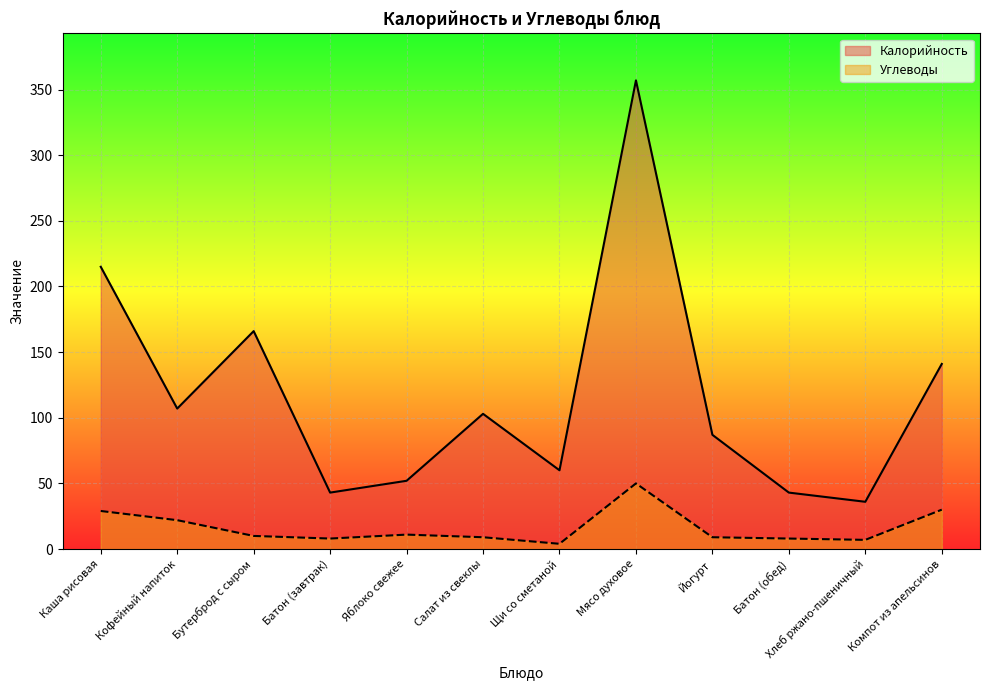

How many lines are shown in the chart?

2